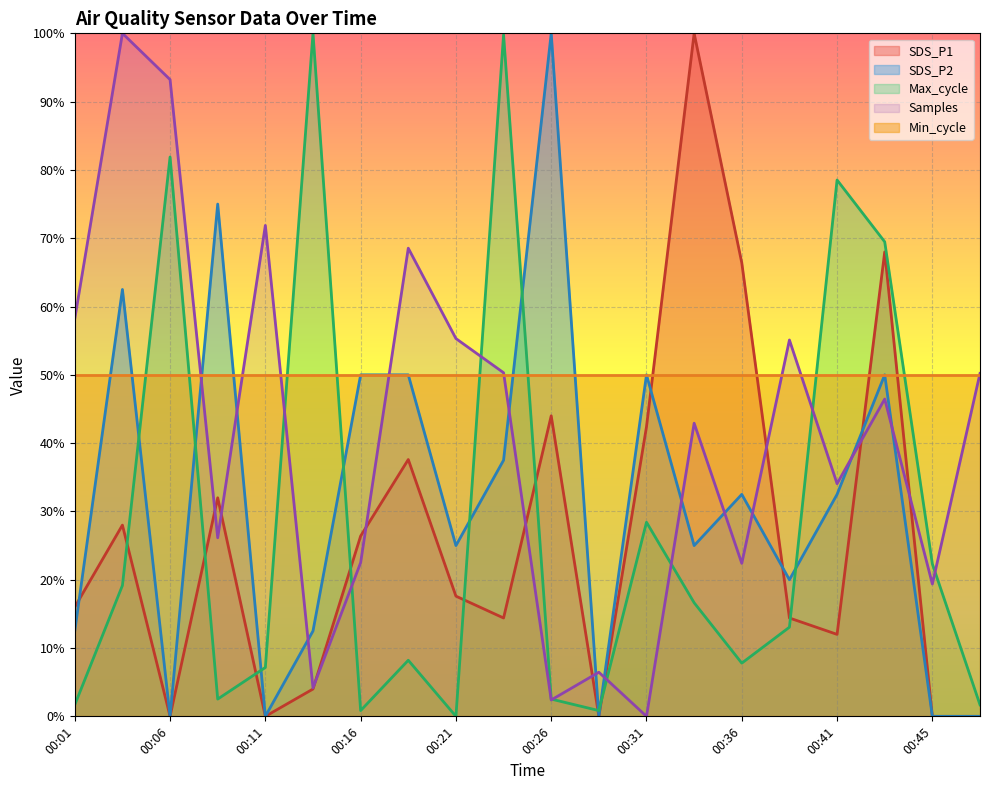

Reading left to right, extract all data points from this chart.

SDS_P1: 16.0	28.0	0.0	32.0	0.0	4.0	26.4	37.6	17.6	14.4	44.0	0.0	42.4	100.0	66.4	14.4	12.0	68.0	0.0	0.0
SDS_P2: 12.5	62.5	0.0	75.0	0.0	12.5	50.0	50.0	25.0	37.5	100.0	0.0	50.0	25.0	32.5	20.0	32.5	50.0	0.0	0.0
Max_cycle: 1.7	19.2	81.9	2.5	7.2	100.0	0.8	8.2	0.0	99.8	2.5	0.8	28.4	16.6	7.8	13.1	78.5	69.5	22.3	1.7
Samples: 58.2	100.0	93.2	26.1	71.9	4.2	22.5	68.5	55.3	50.3	2.4	6.5	0.0	42.9	22.4	55.1	34.1	46.5	19.4	50.2